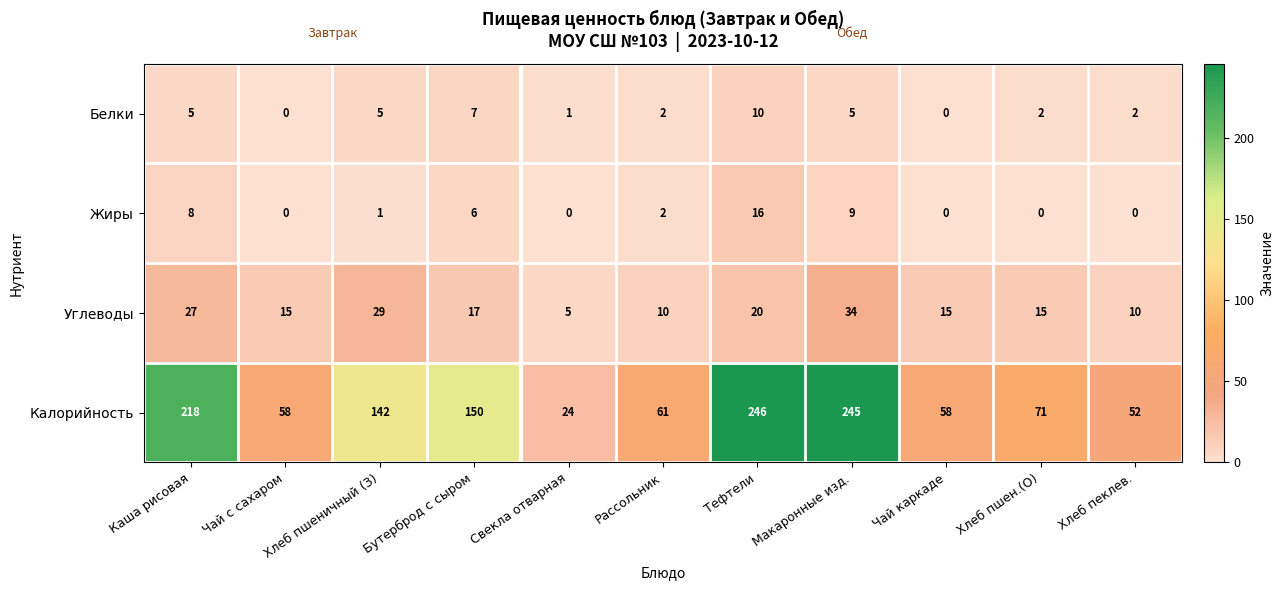

What is the total value across all series at Хлеб пеклев.?

64